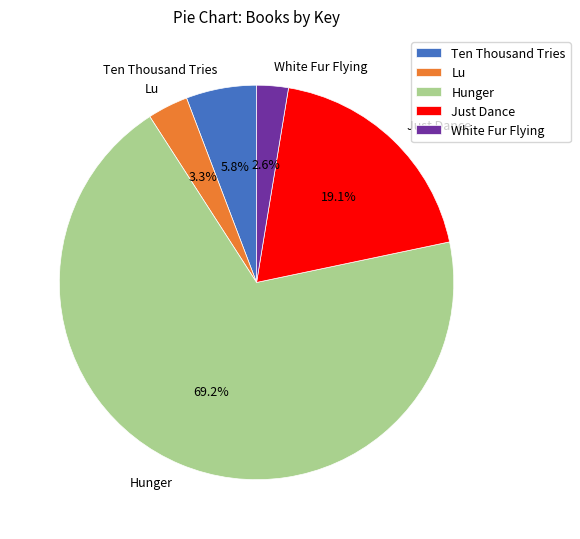

Which category accounts for the majority?

Hunger